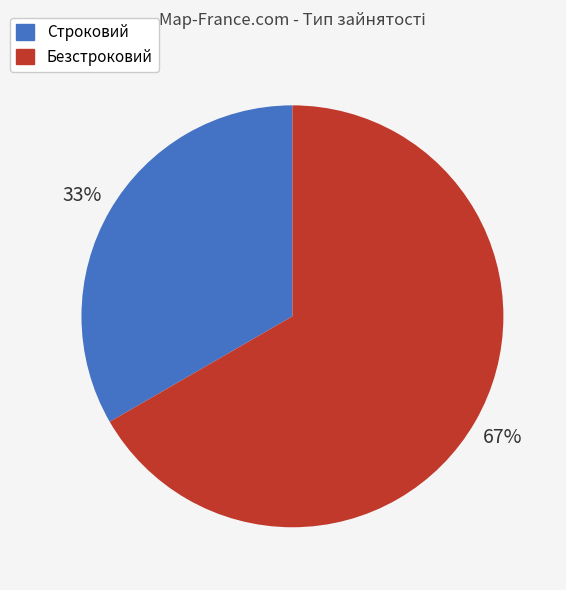

Combined, do Строковий and Безстроковий account for over 50%?

Yes